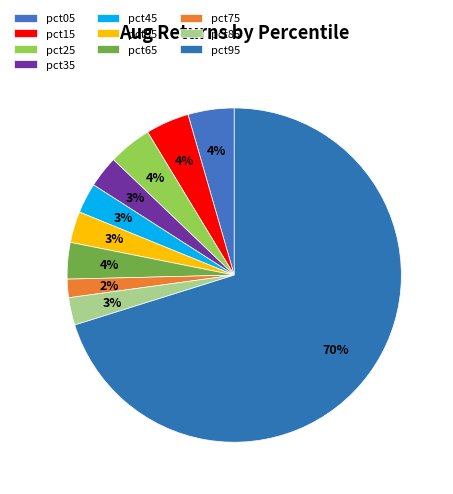

Count the number of slices in the pie.

10